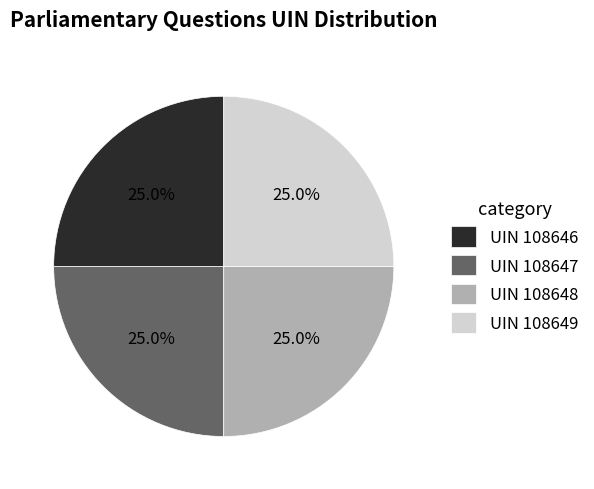

What is the total percentage of UIN 108648 and UIN 108646?

50.0%